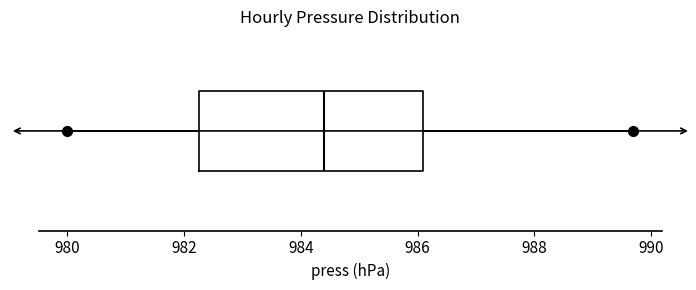

Where does the left whisker of the box end on the x-axis? The values are not printed on the chart, so give them approximately, as read against the axis.

980.0